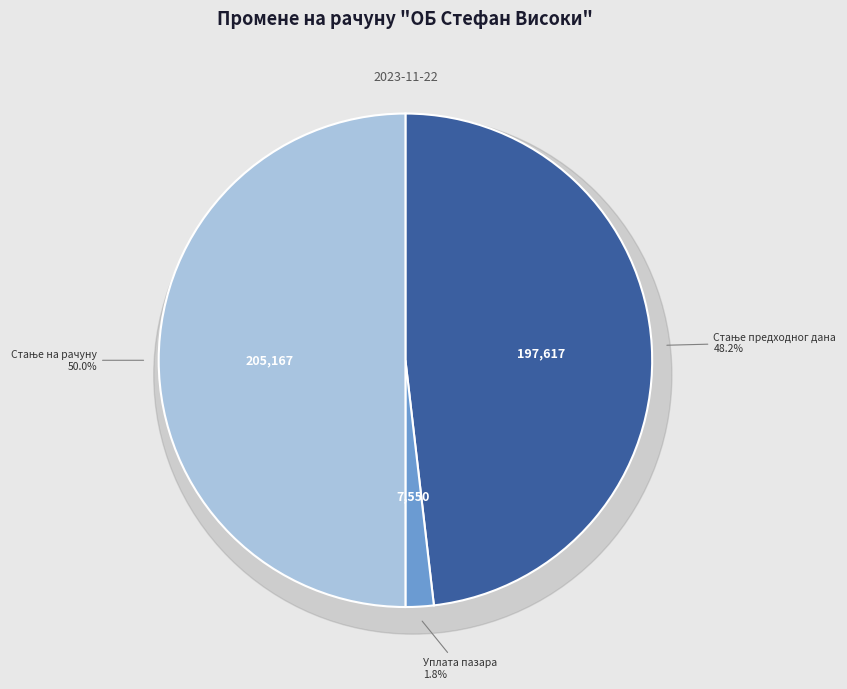

To the nearest percent, what portion does Стање предходног дана represent?

48%